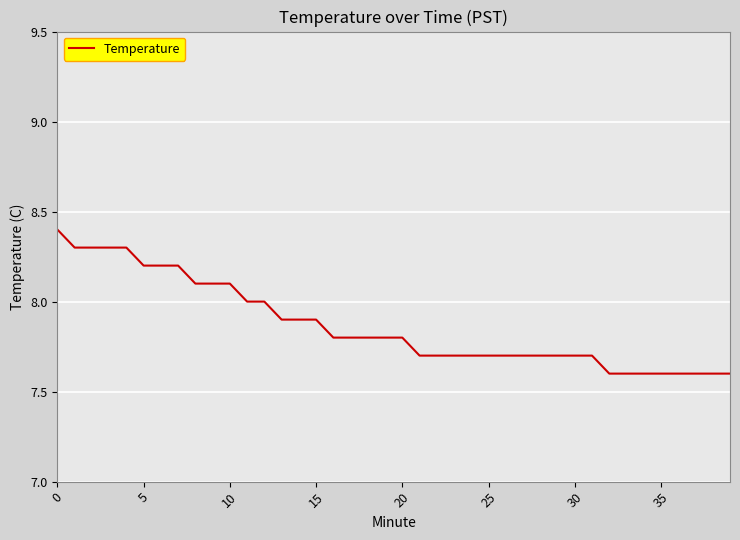

What is the minimum value shown in the chart?

7.6